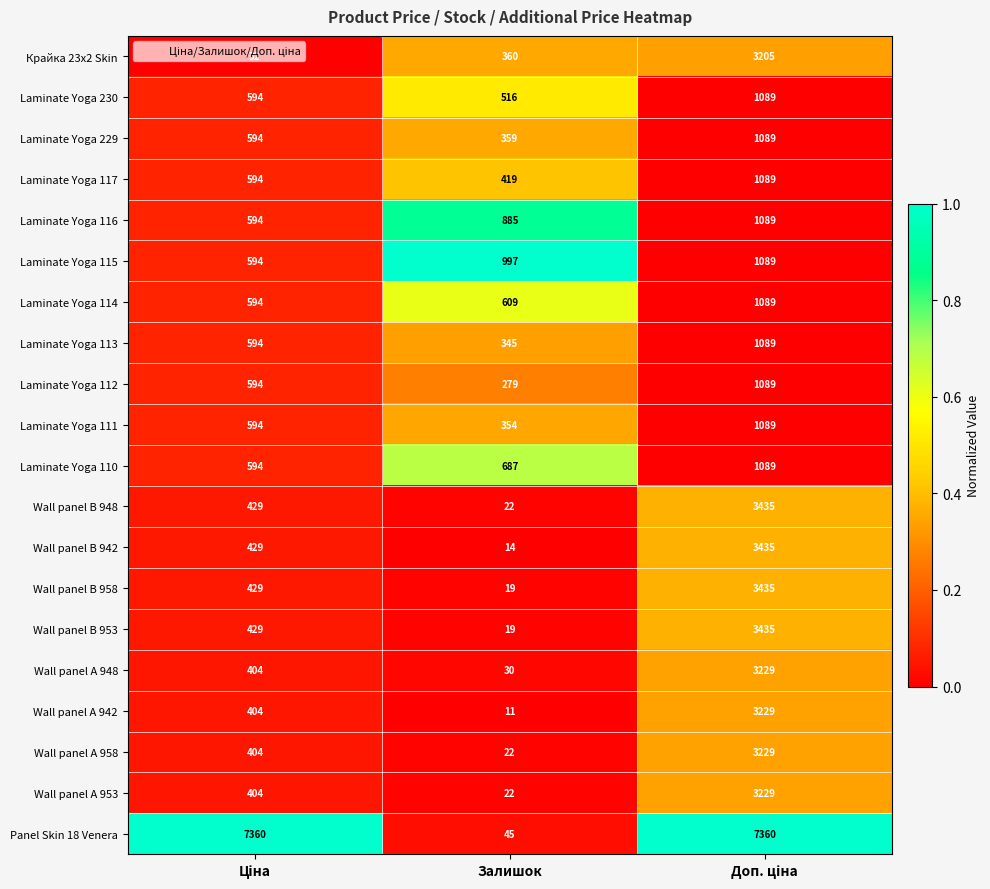

What is the average value of the Wall panel B 958 series?

1294